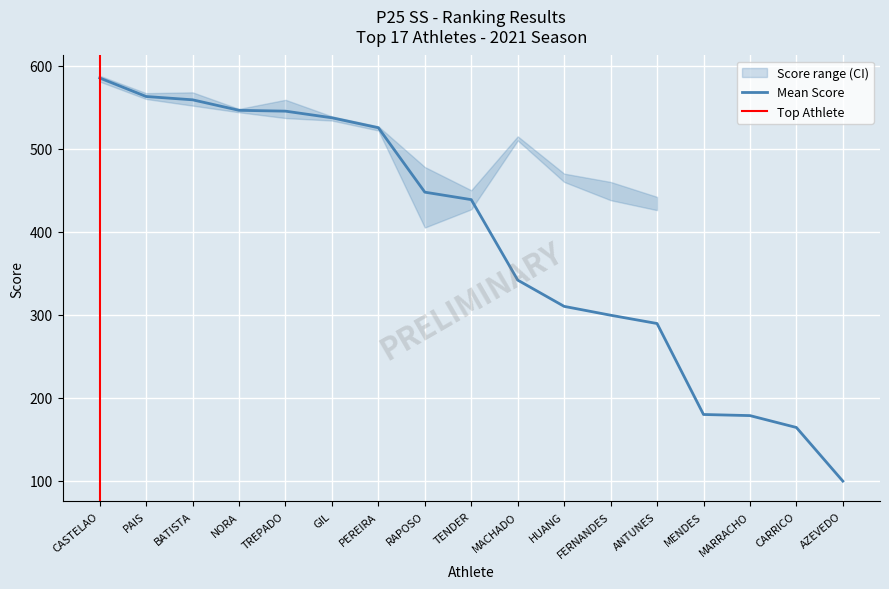

True or false: 2nd Score and Mean intersect in this chart.

True